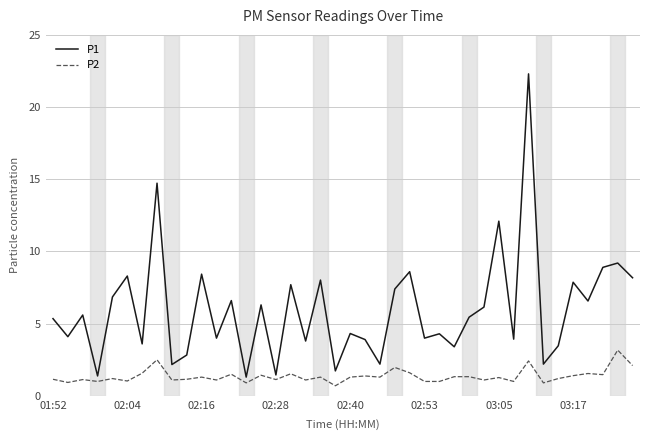

True or false: P2 and P1 intersect in this chart.

False